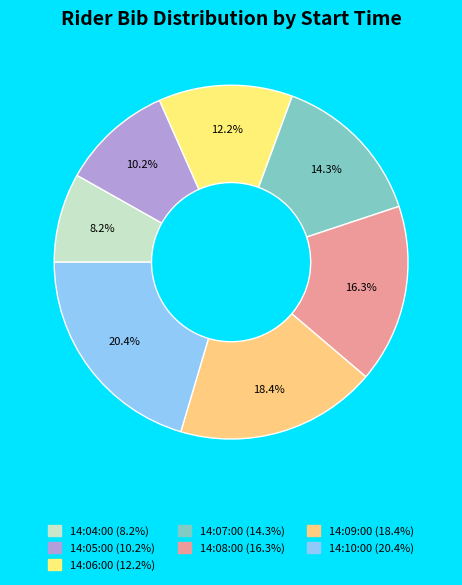

To the nearest percent, what is the combined percentage of 14:09:00 and 14:08:00?

35%